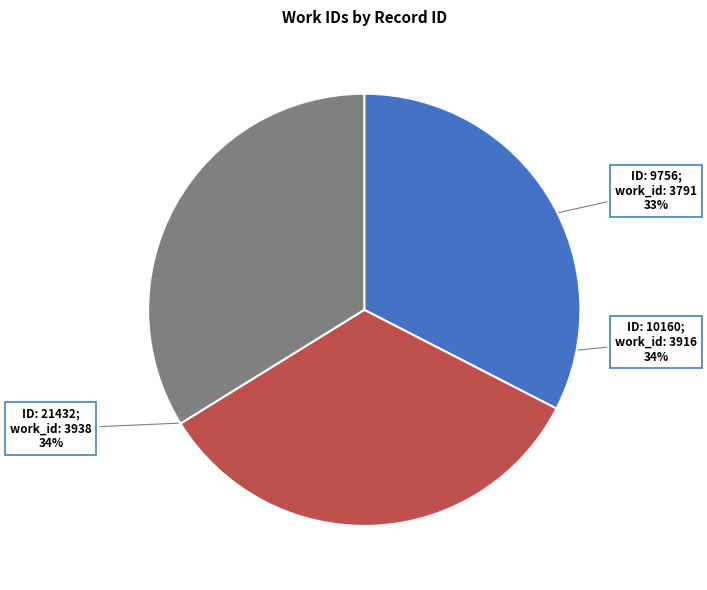

Does any single category account for the majority?

No